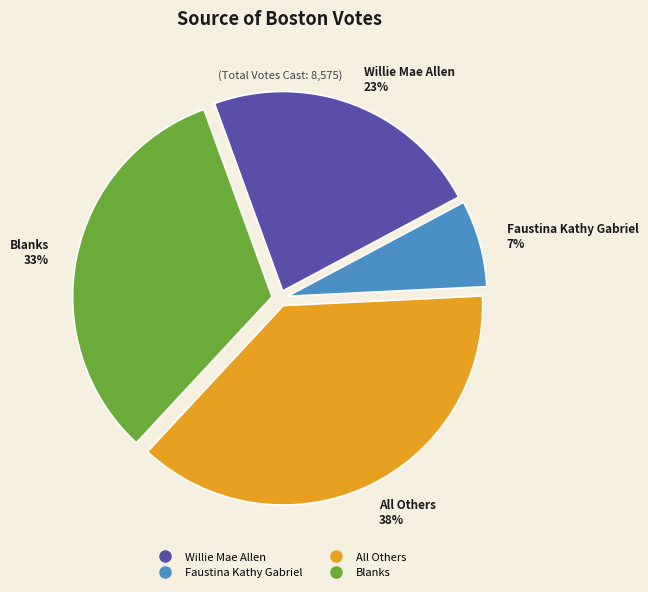

Count the number of slices in the pie.

4